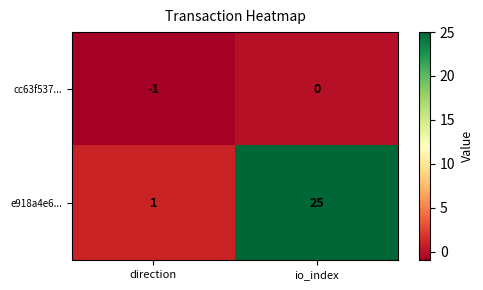

How many categories are shown in the chart?

2